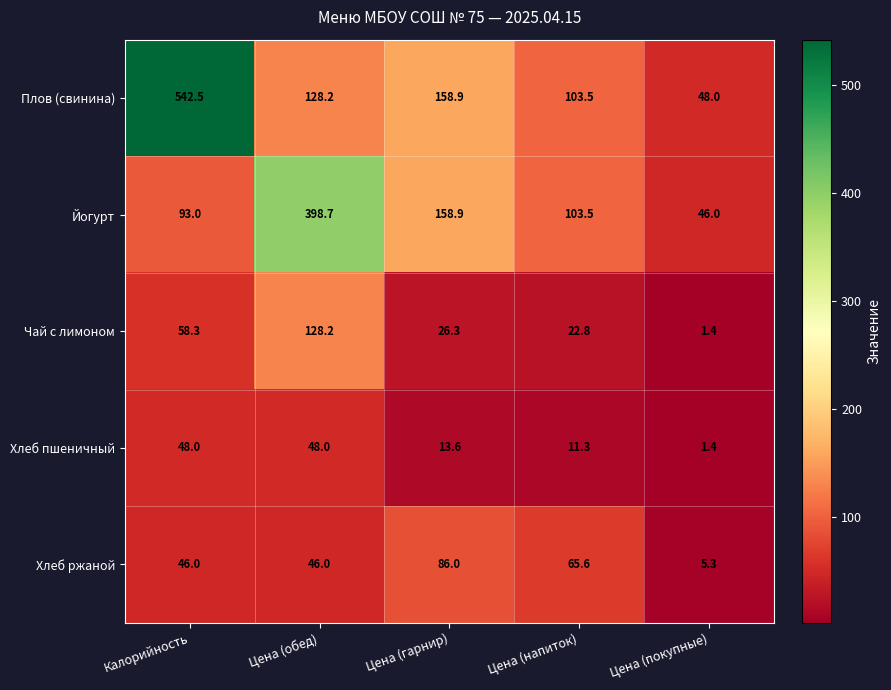

Reading left to right, list all the values displayed in this chart.

Плов (свинина): Калорийность=542.5	Цена (обед)=128.2	Цена (гарнир)=158.9	Цена (напиток)=103.5	Цена (покупные)=48.0
Йогурт: Калорийность=93.0	Цена (обед)=398.7	Цена (гарнир)=158.9	Цена (напиток)=103.5	Цена (покупные)=46.0
Чай с лимоном: Калорийность=58.3	Цена (обед)=128.2	Цена (гарнир)=26.3	Цена (напиток)=22.8	Цена (покупные)=1.4
Хлеб пшеничный: Калорийность=48.0	Цена (обед)=48.0	Цена (гарнир)=13.6	Цена (напиток)=11.3	Цена (покупные)=1.4
Хлеб ржаной: Калорийность=46.0	Цена (обед)=46.0	Цена (гарнир)=86.0	Цена (напиток)=65.6	Цена (покупные)=5.3